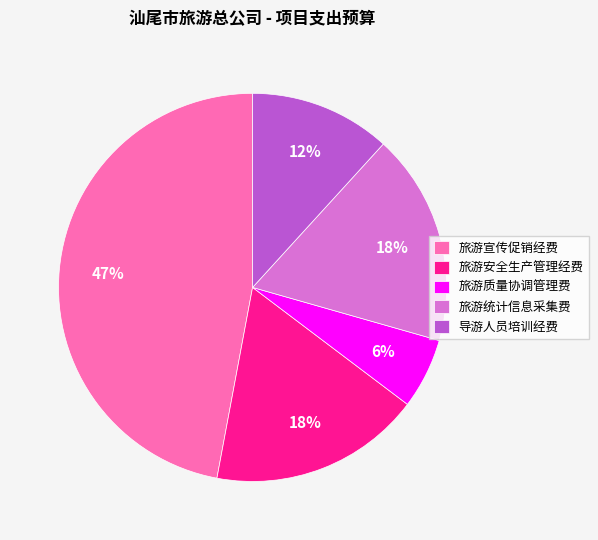

Which category has the smallest portion of the pie?

旅游质量协调管理费